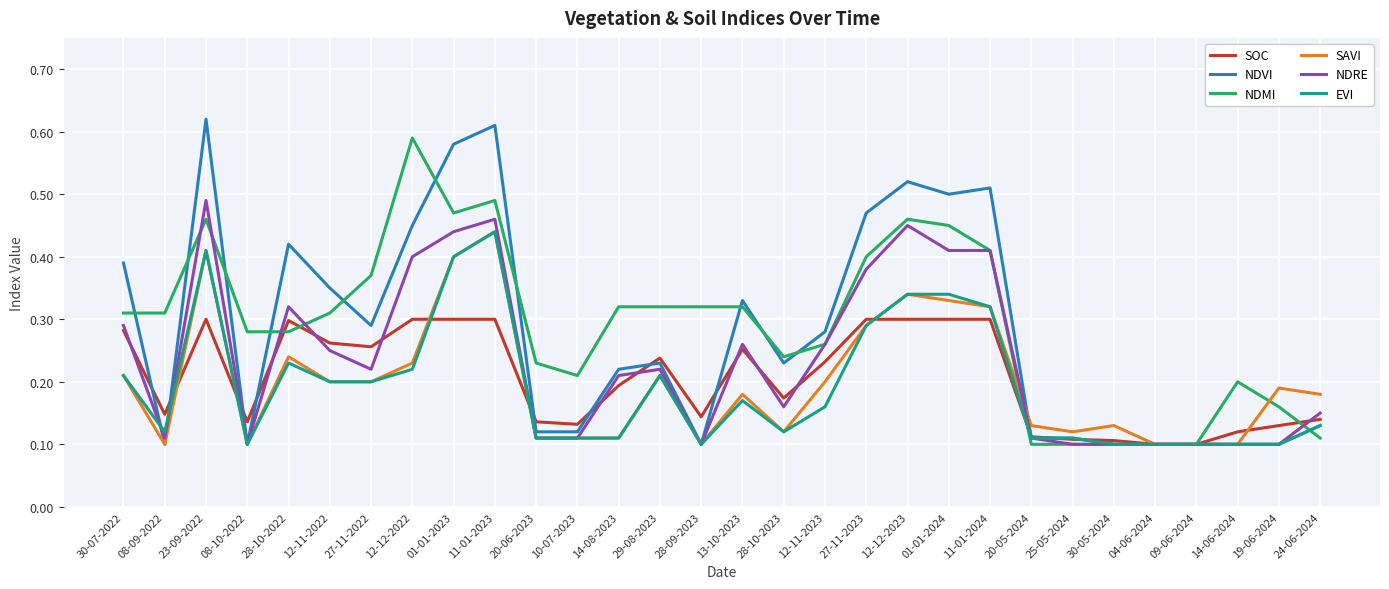

Is it true that SOC equals 0.1 at 24-06-2024?

True